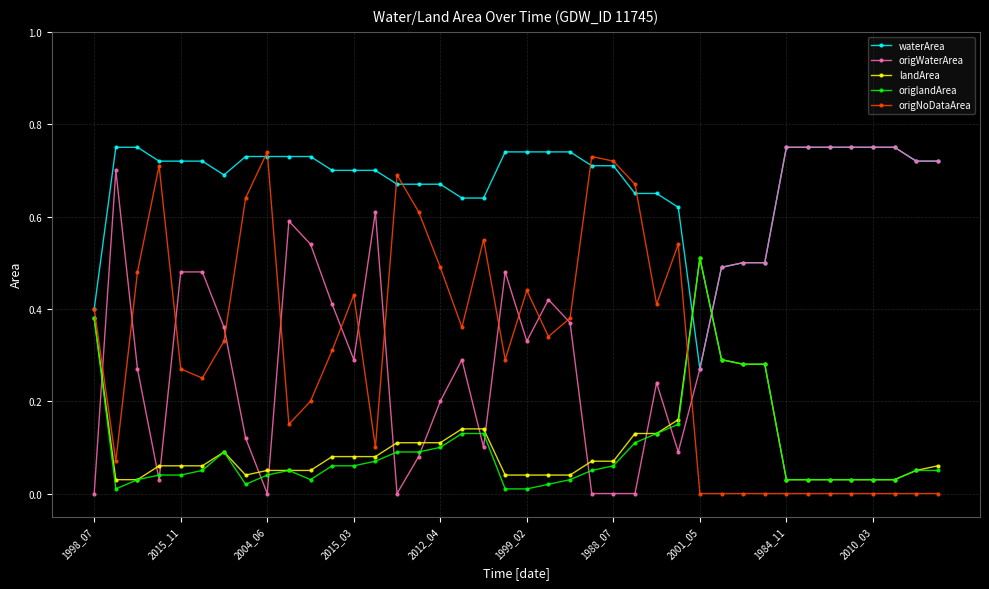

Does the chart display data point markers on the line(s)?

Yes